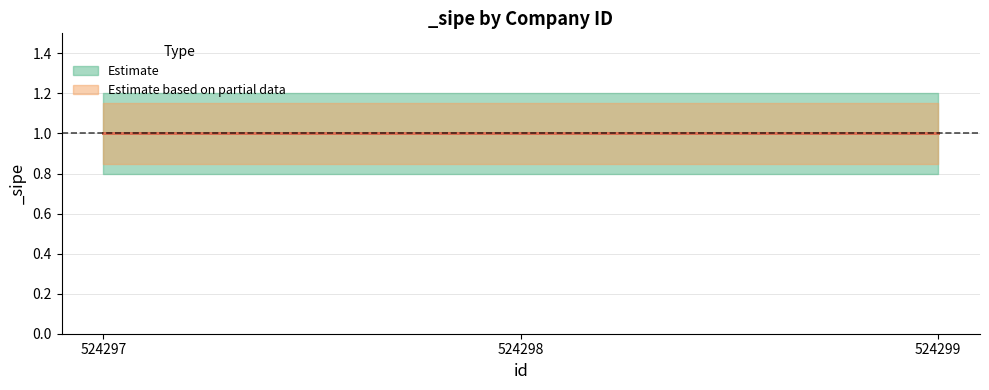

At which category does the chart reach its peak across all series?

524297